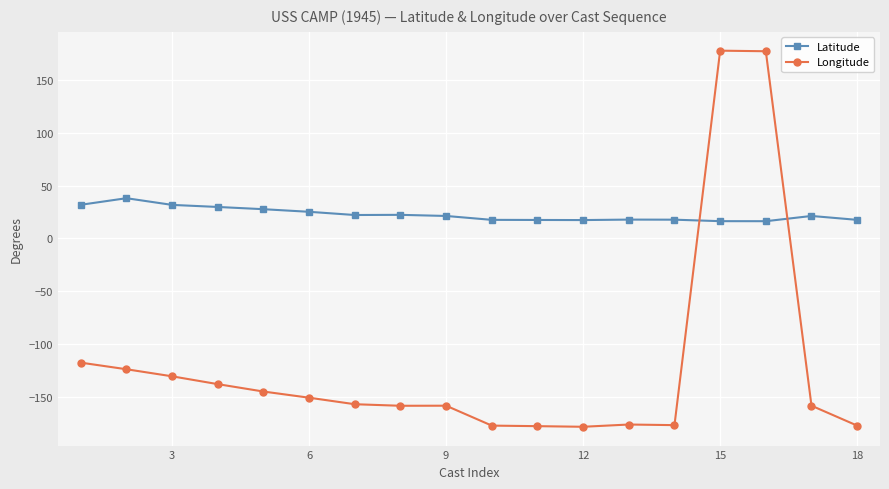

What is the greatest value displayed?

177.6